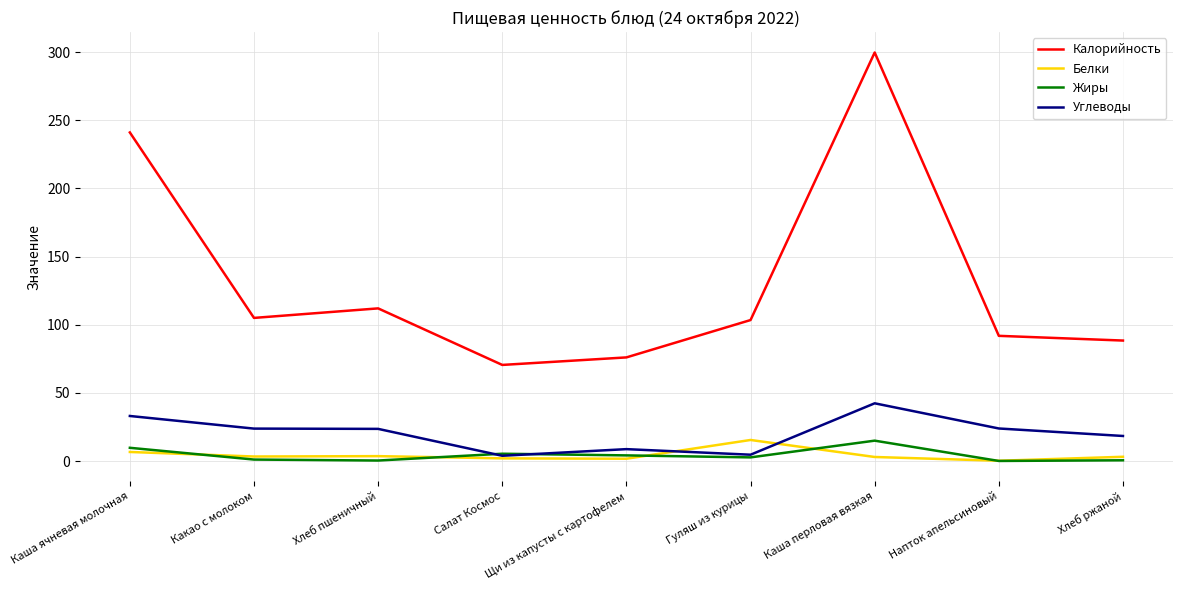

In Жиры, how many points are lower than both neighbors (excluding endpoints)?

3